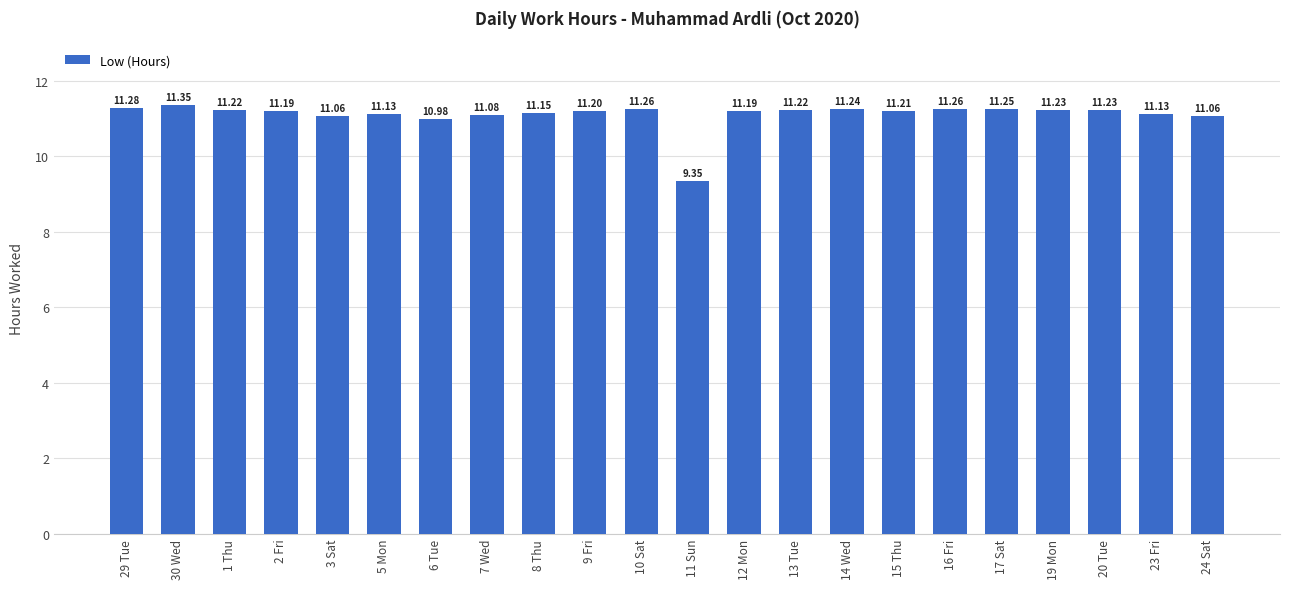

What is the difference between the second highest and minimum values?

1.9